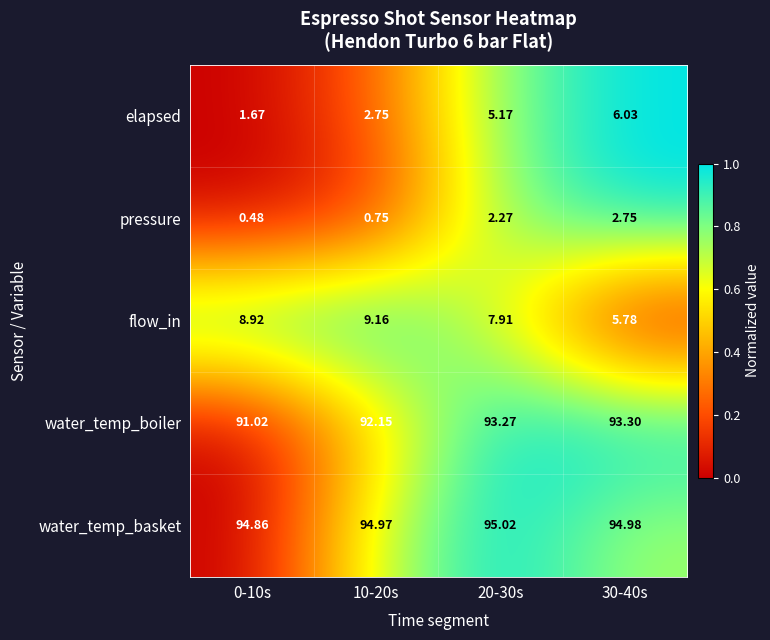

Which series has the widest spread of values?

elapsed